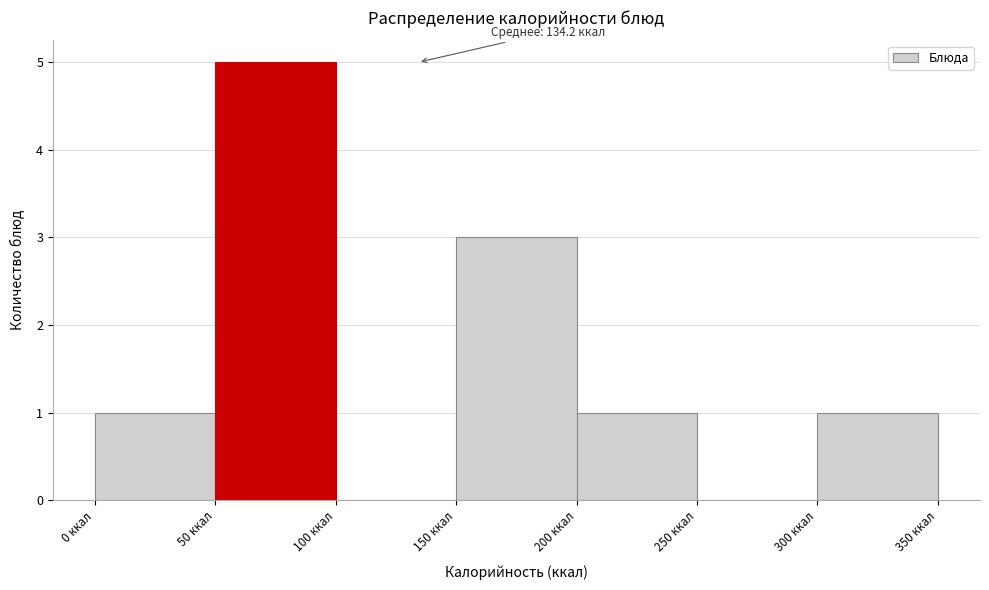

Which range on the x-axis has the tallest bar?

50 to 100